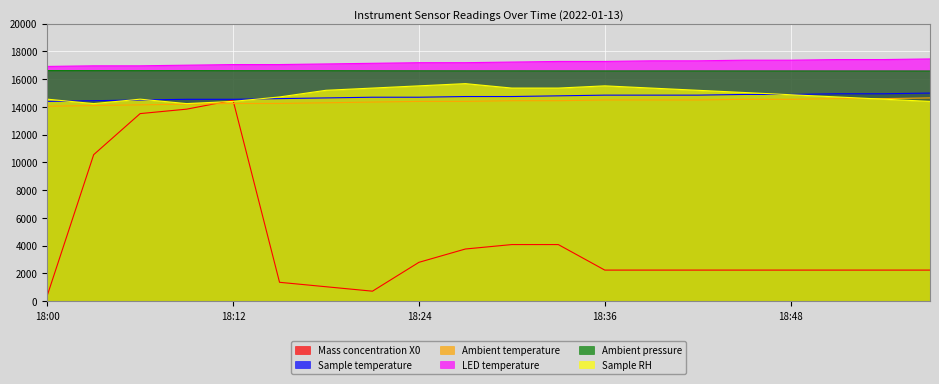

Is it true that Ambient pressure equals 16594.0 at 18:57?

True